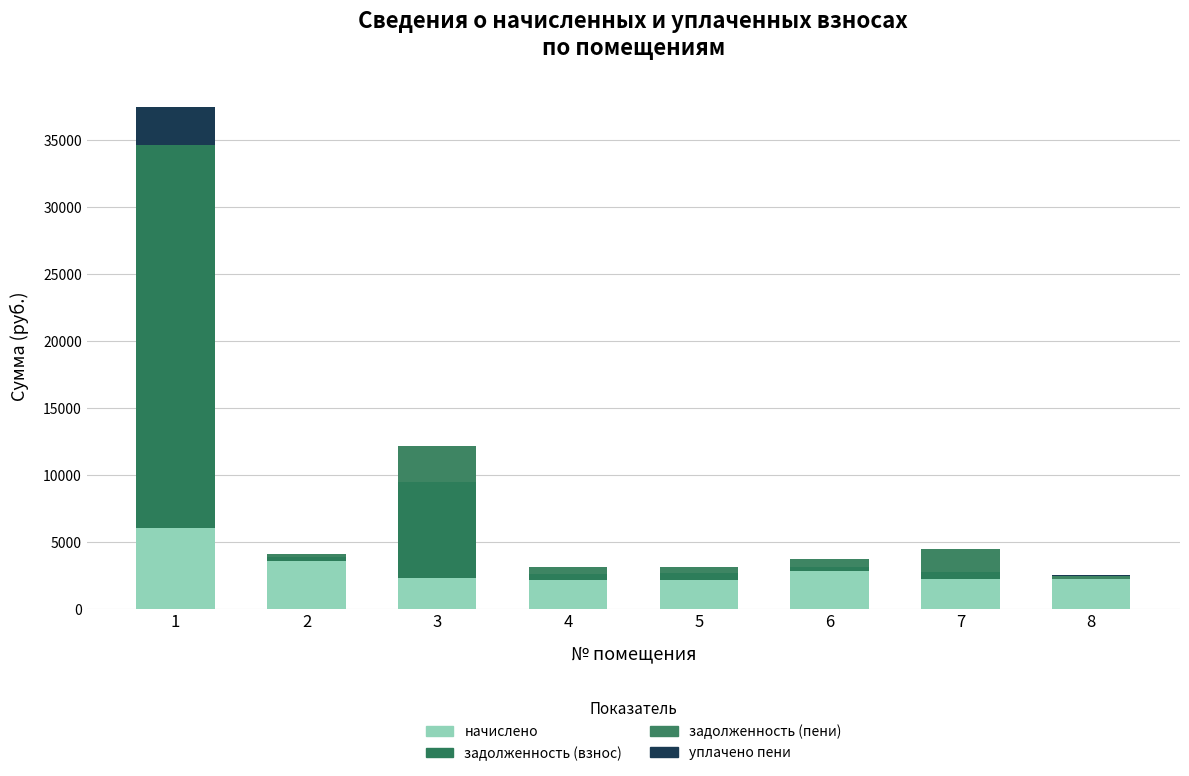

What is the approximate value of начислено at 3?

2265.8